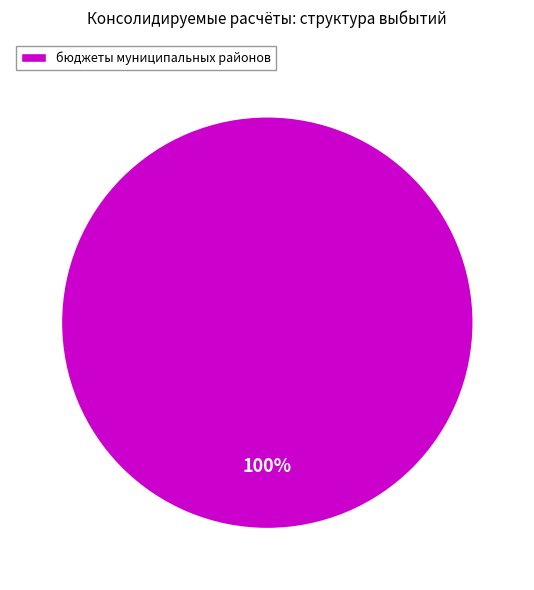

How many slices are in this pie chart?

1